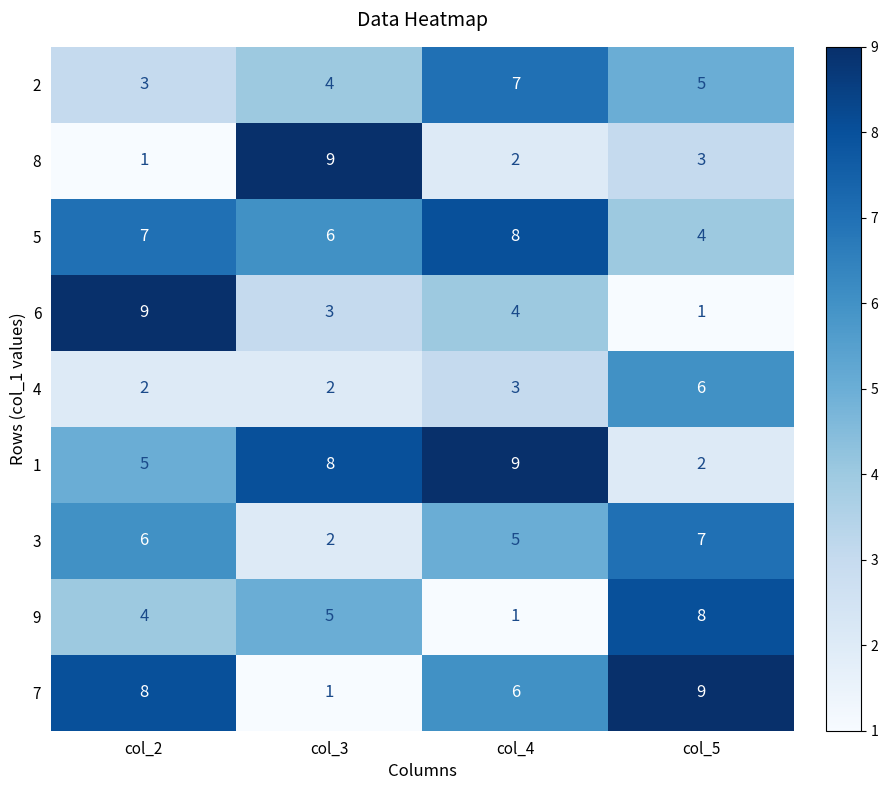

How many 5 values are between 6 and 8?

3